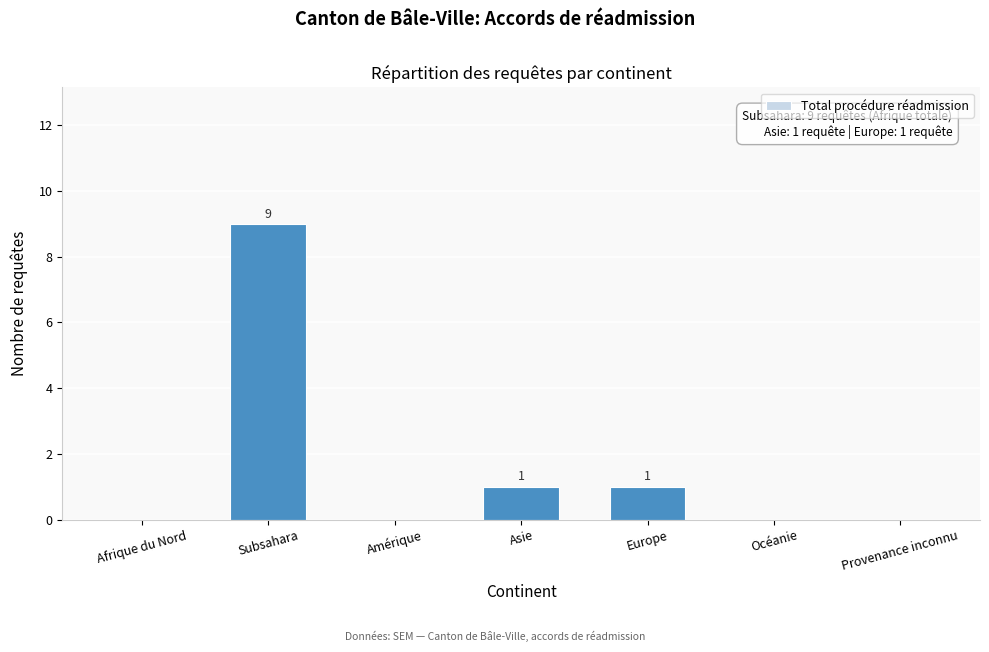

Reading left to right, what are all the values shown in this chart?

Afrique du Nord=0	Subsahara=9	Amérique=0	Asie=1	Europe=1	Océanie=0	Provenance inconnu=0